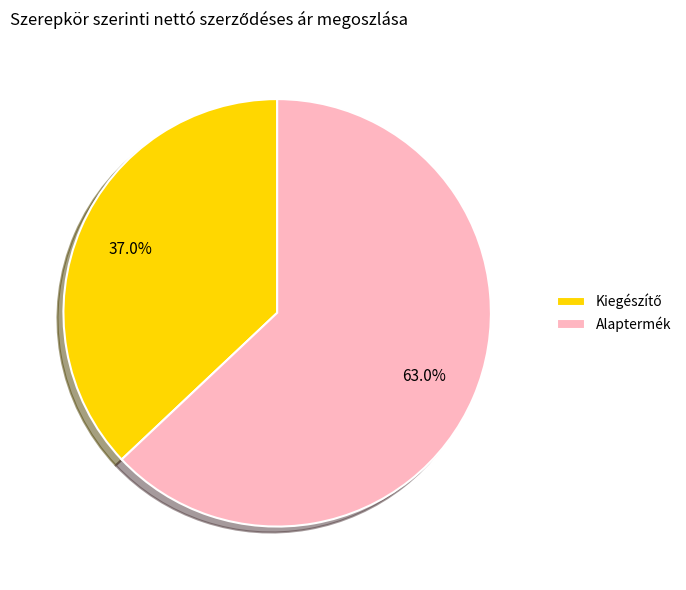

What is the majority slice?

Alaptermék